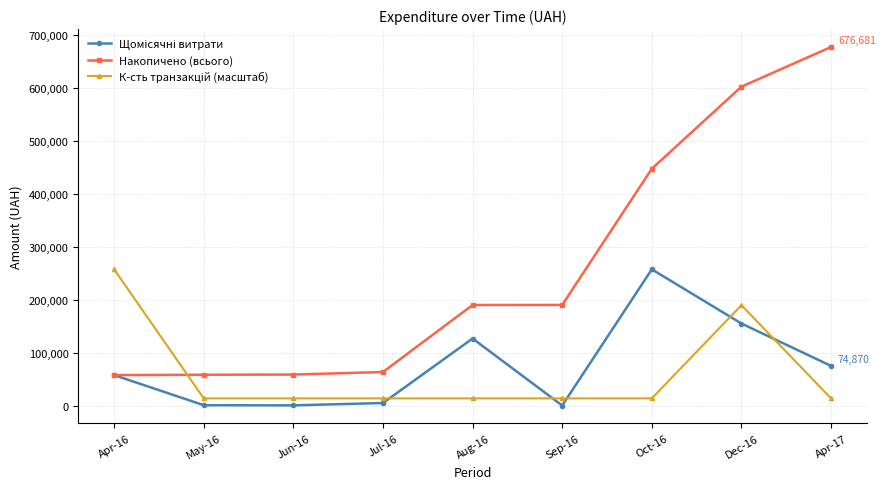

How many distinct data groups are displayed?

3